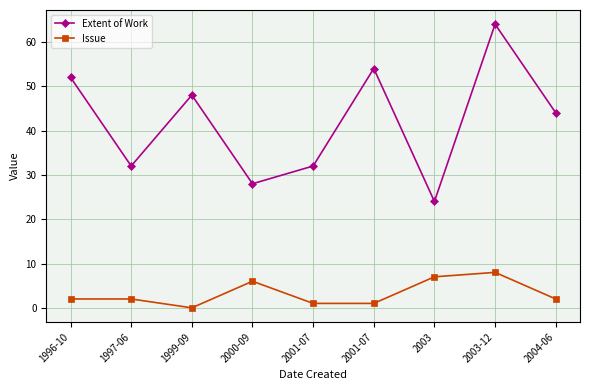

Rank the series by their maximum value, from lowest to highest.

Issue, Extent of Work